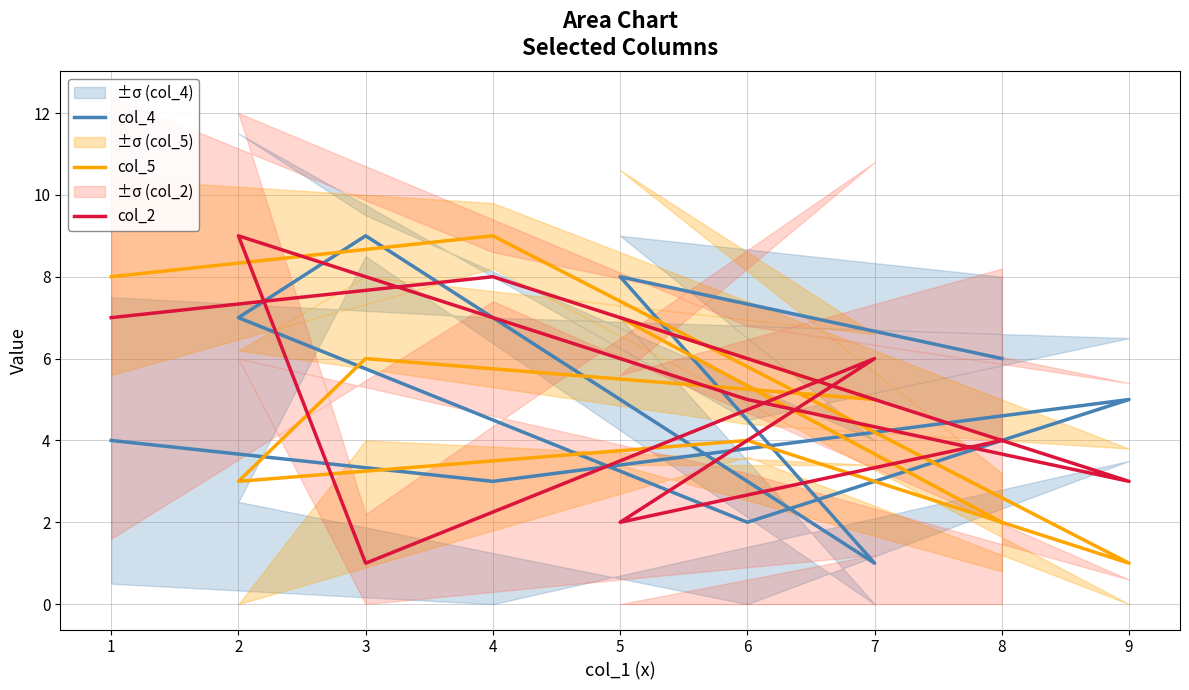

What is the average value of the col_4 series?

5